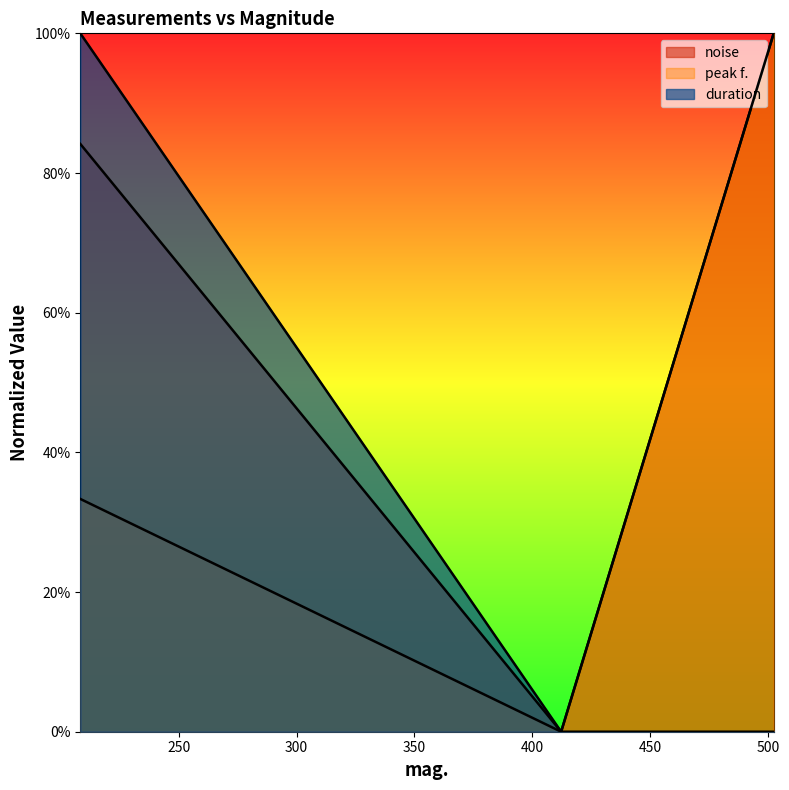

What are all the series names shown in the legend?

noise, peak f., duration